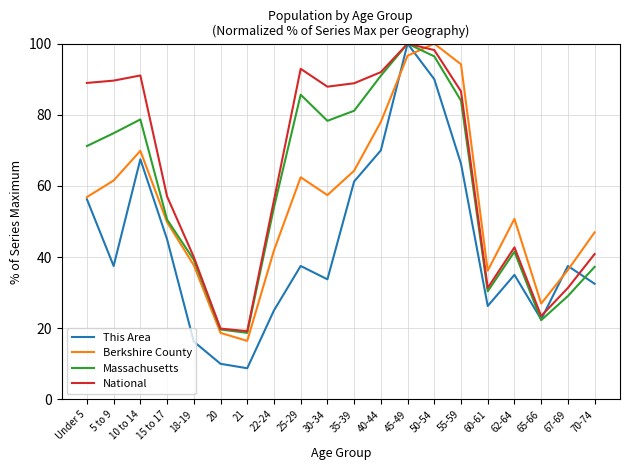

What are all the series names shown in the legend?

This Area, Berkshire County, Massachusetts, National